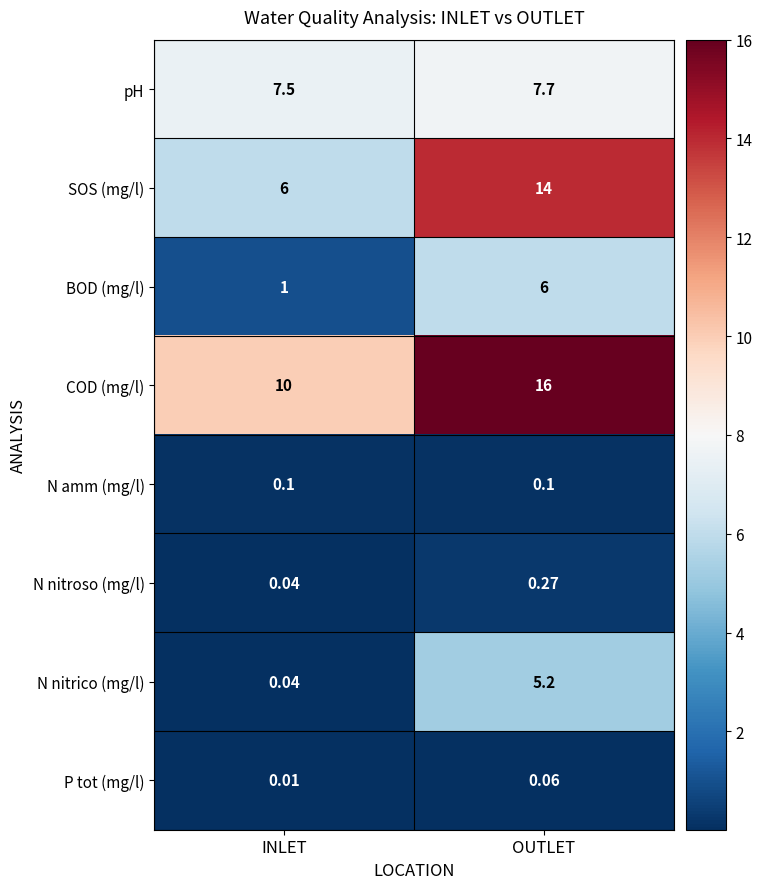

At OUTLET, list the series in order from smallest to largest.

P tot (mg/l), N amm (mg/l), N nitroso (mg/l), N nitrico (mg/l), BOD (mg/l), pH, SOS (mg/l), COD (mg/l)